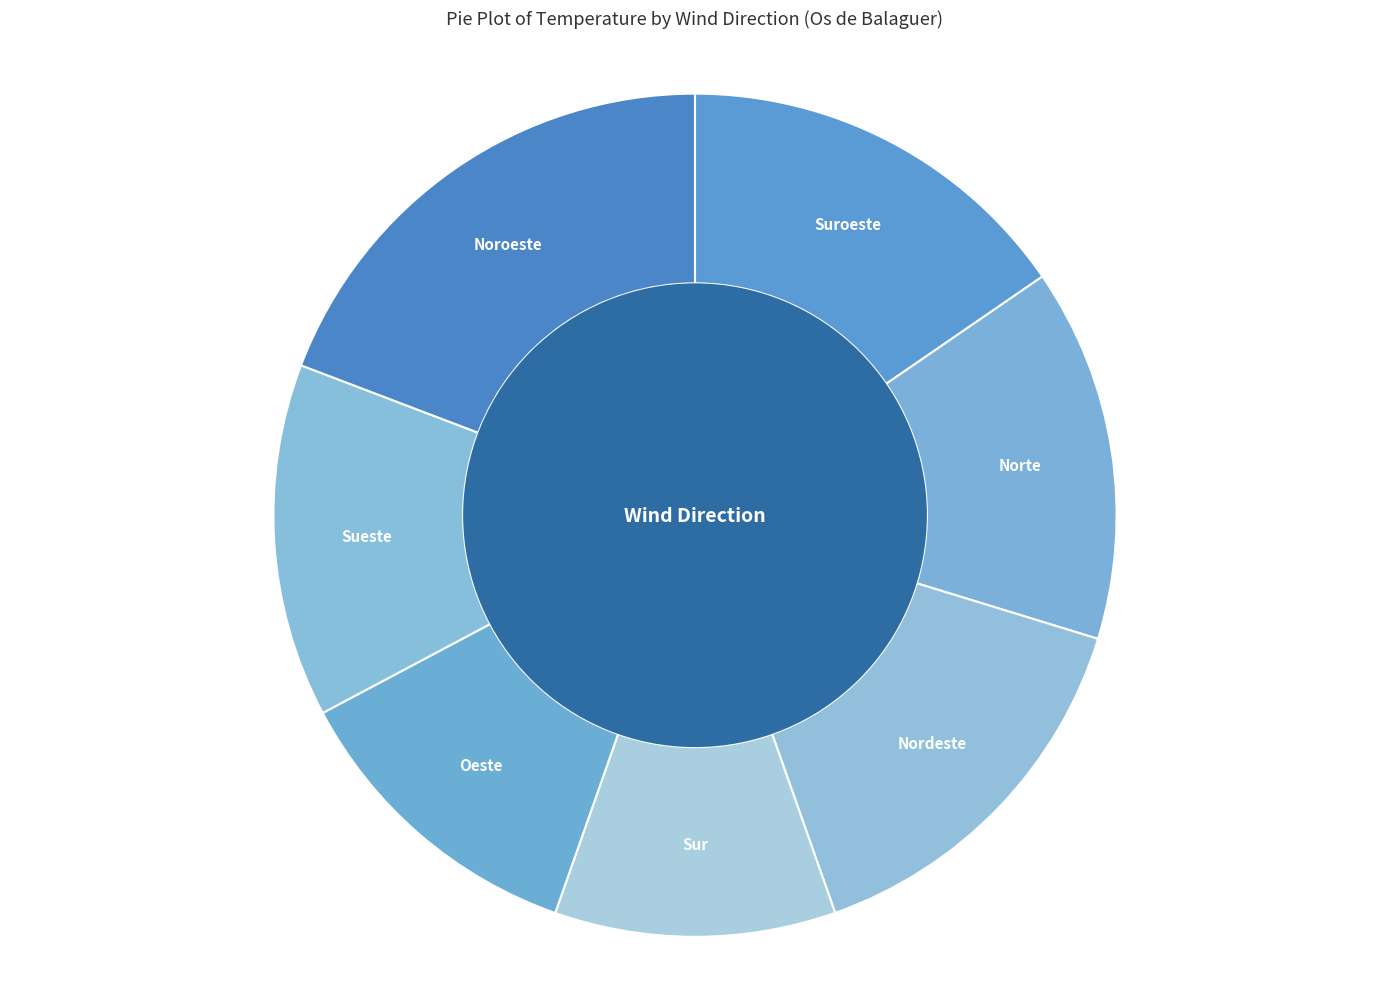

Does any single category account for the majority?

No